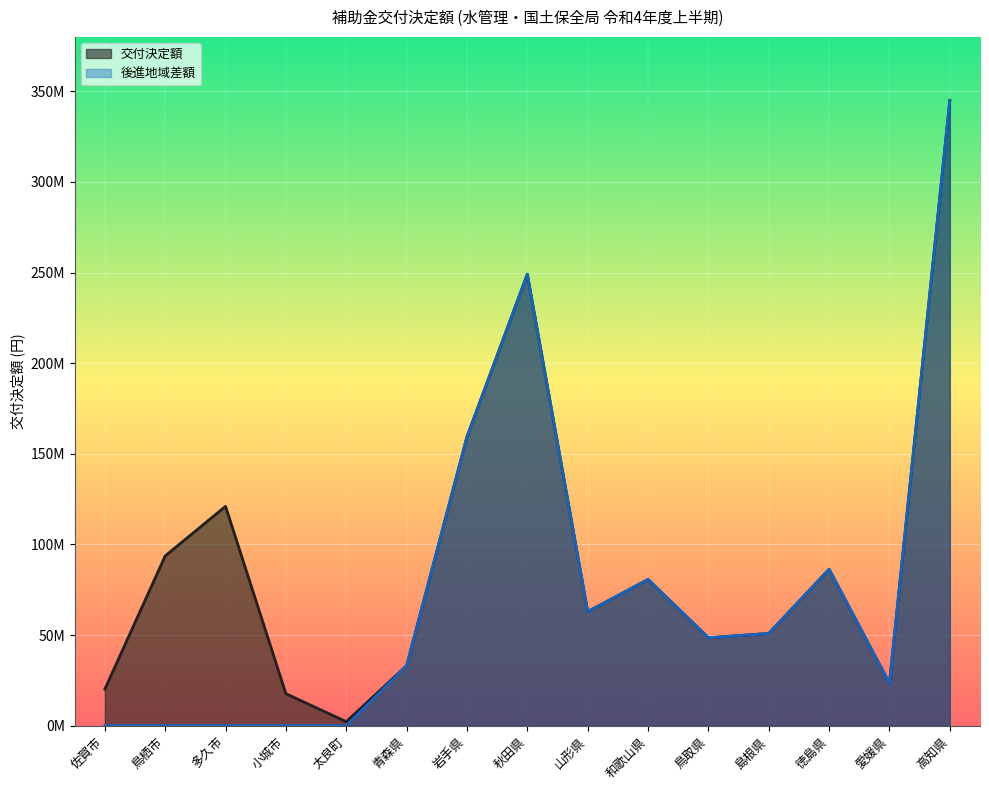

True or false: 後進地域差額 and 交付決定額 cross at least once.

False